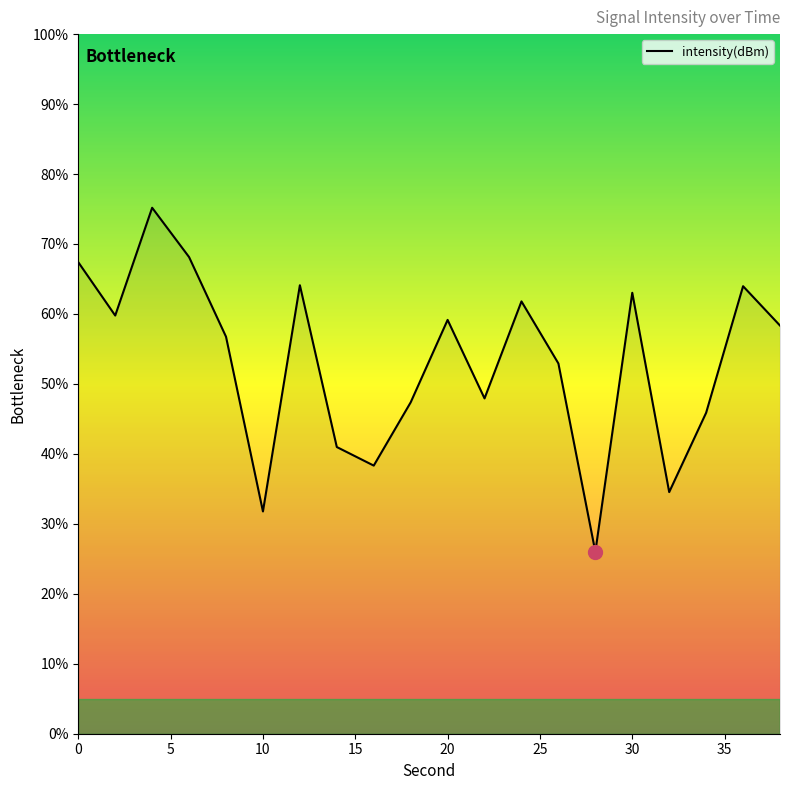

What is the difference between the maximum and minimum values?

49.2